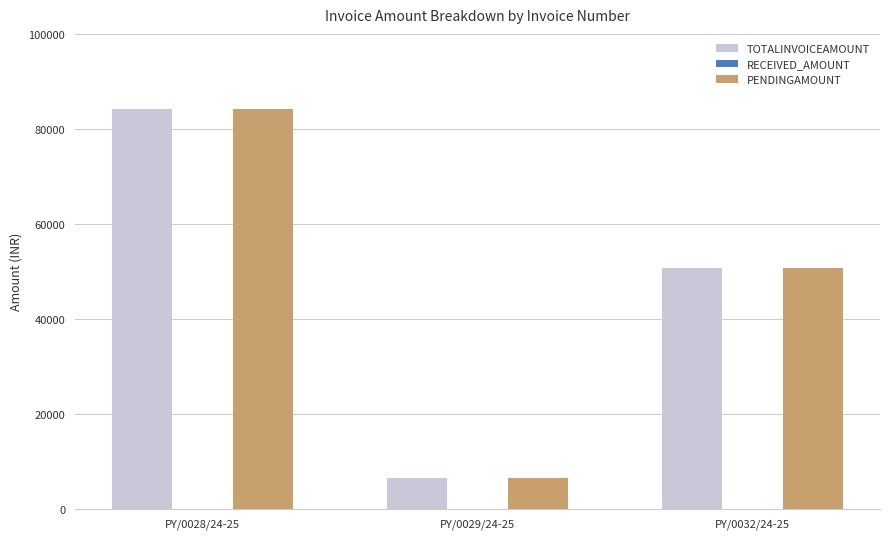

What is the label of the 2nd bar from the left?

PY/0029/24-25